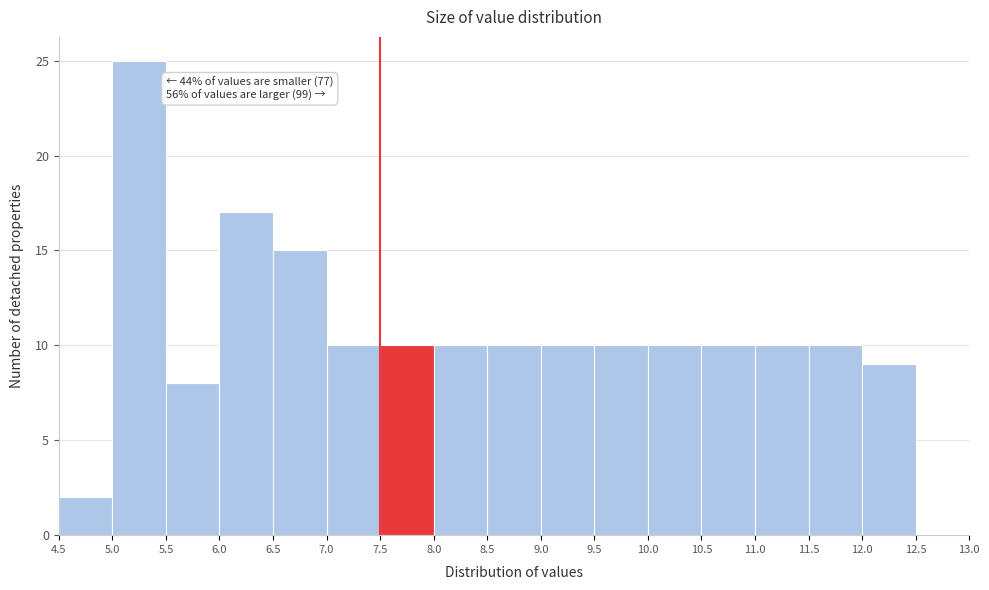

Over which range of the x-axis is the bar tallest?

5.0 to 5.5